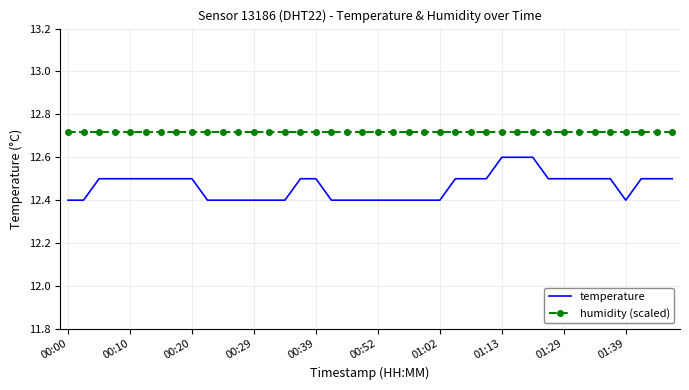

List the series in order of their overall mean, highest first.

humidity (scaled), temperature